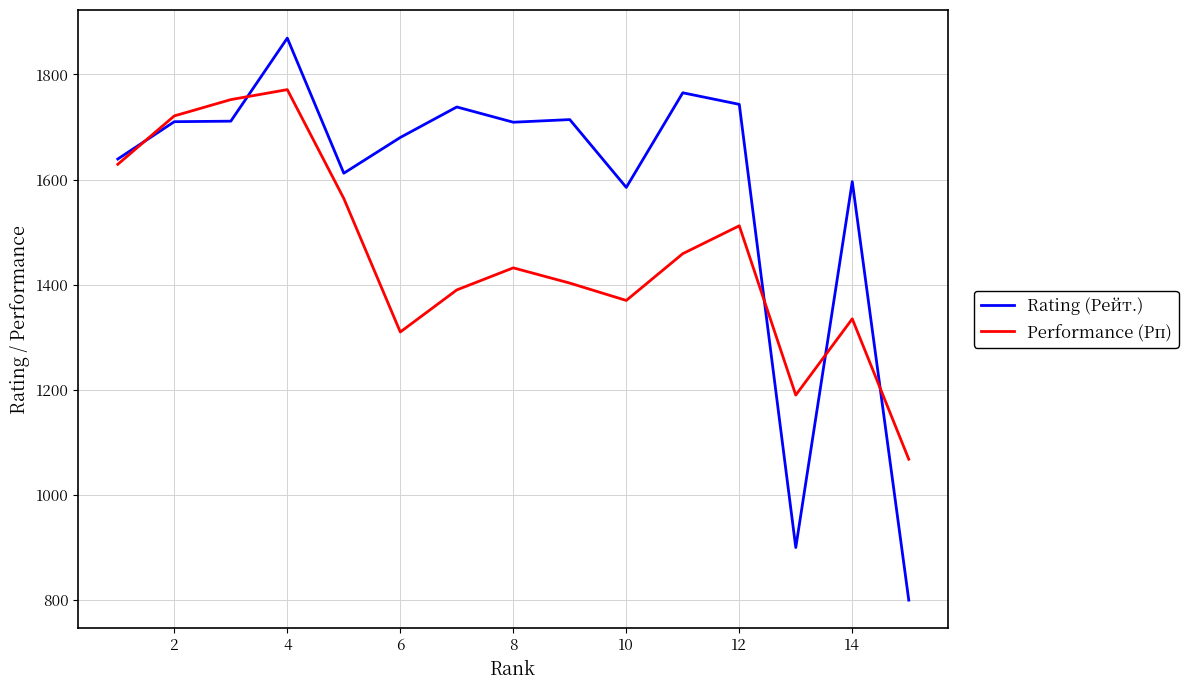

Which series has the largest range (max minus min)?

Rating (Рейт.)